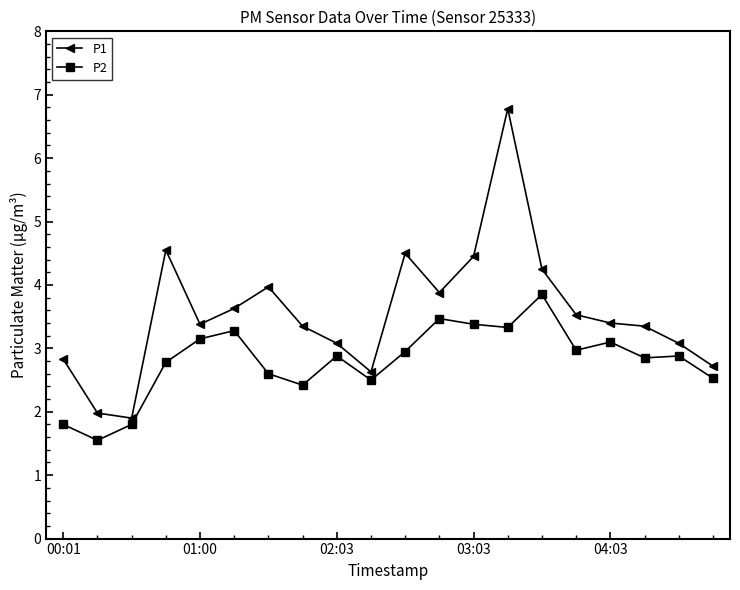

True or false: P2 has more than 2 points higher than both neighbors.

True